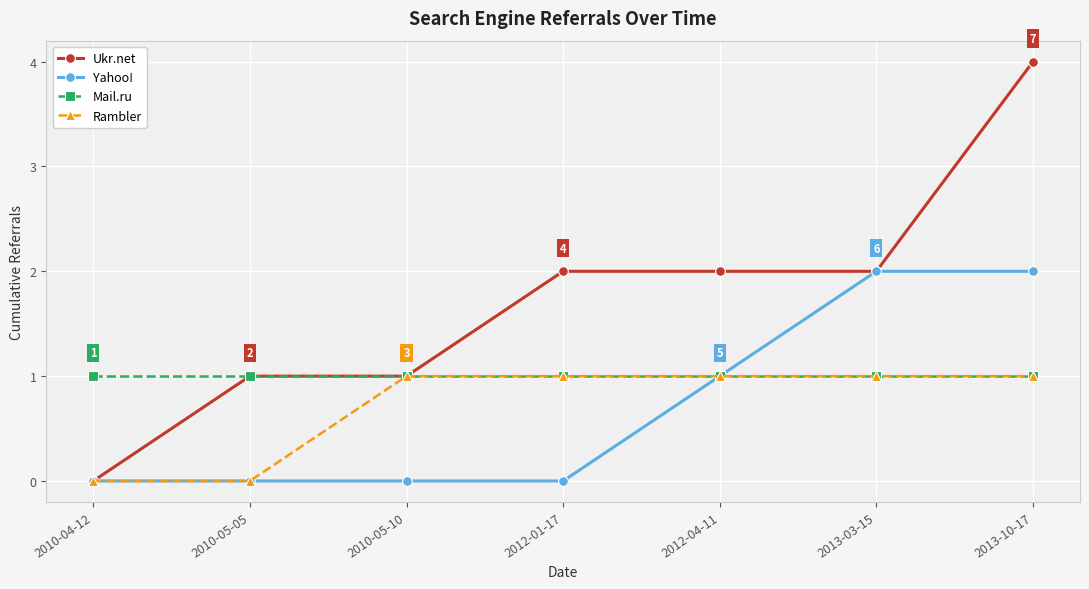

Reading left to right, list all the values displayed in this chart.

Ukr.net: 2010-04-12=0	2010-05-05=1	2010-05-10=1	2012-01-17=2	2012-04-11=2	2013-03-15=2	2013-10-17=4
Yahoo!: 2010-04-12=0	2010-05-05=0	2010-05-10=0	2012-01-17=0	2012-04-11=1	2013-03-15=2	2013-10-17=2
Mail.ru: 2010-04-12=1	2010-05-05=1	2010-05-10=1	2012-01-17=1	2012-04-11=1	2013-03-15=1	2013-10-17=1
Rambler: 2010-04-12=0	2010-05-05=0	2010-05-10=1	2012-01-17=1	2012-04-11=1	2013-03-15=1	2013-10-17=1